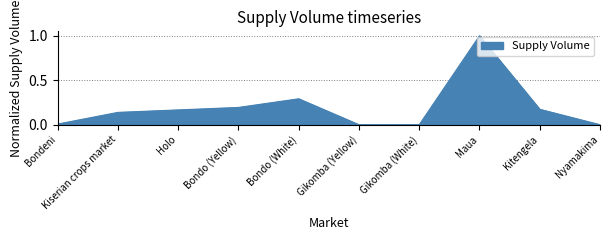

What value does the data have at Maua?

1.0